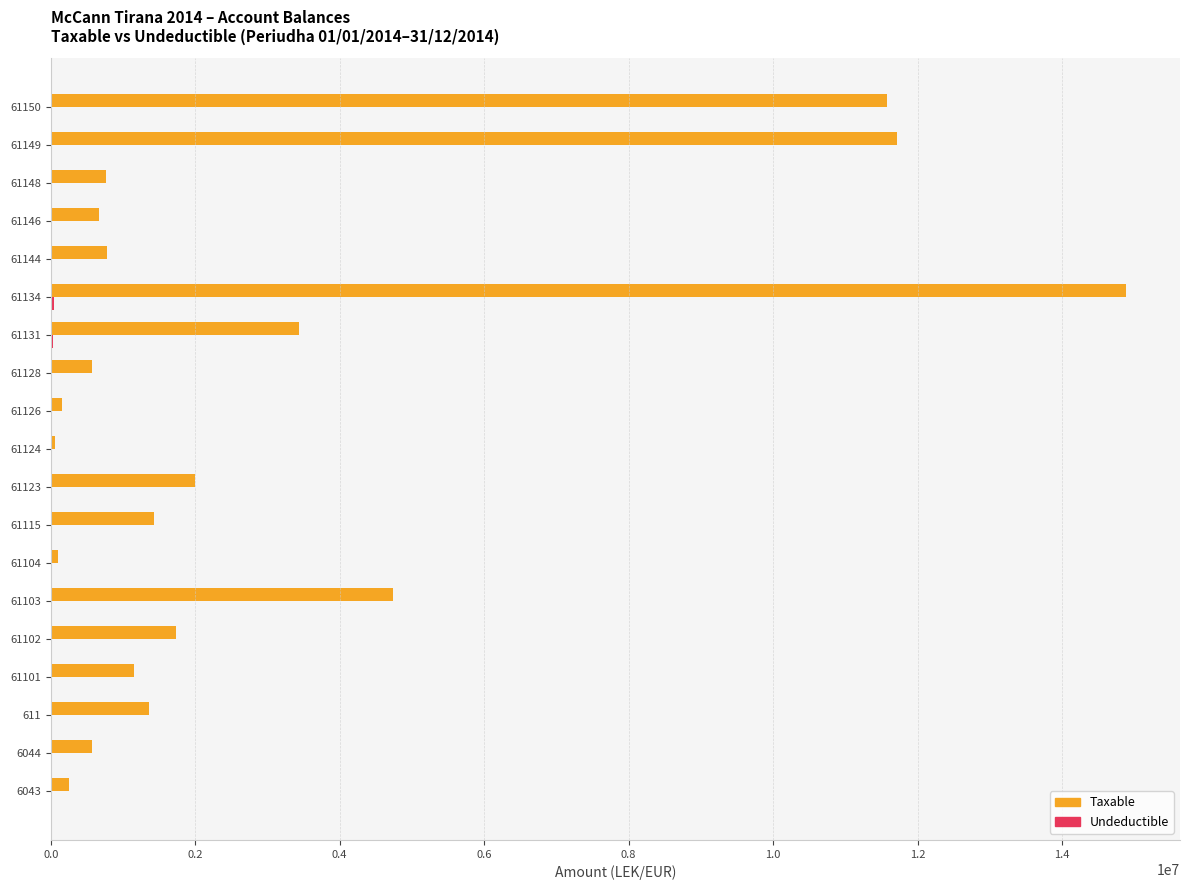

The value of Taxable at 61103 is 7970755.3. True or false?

False